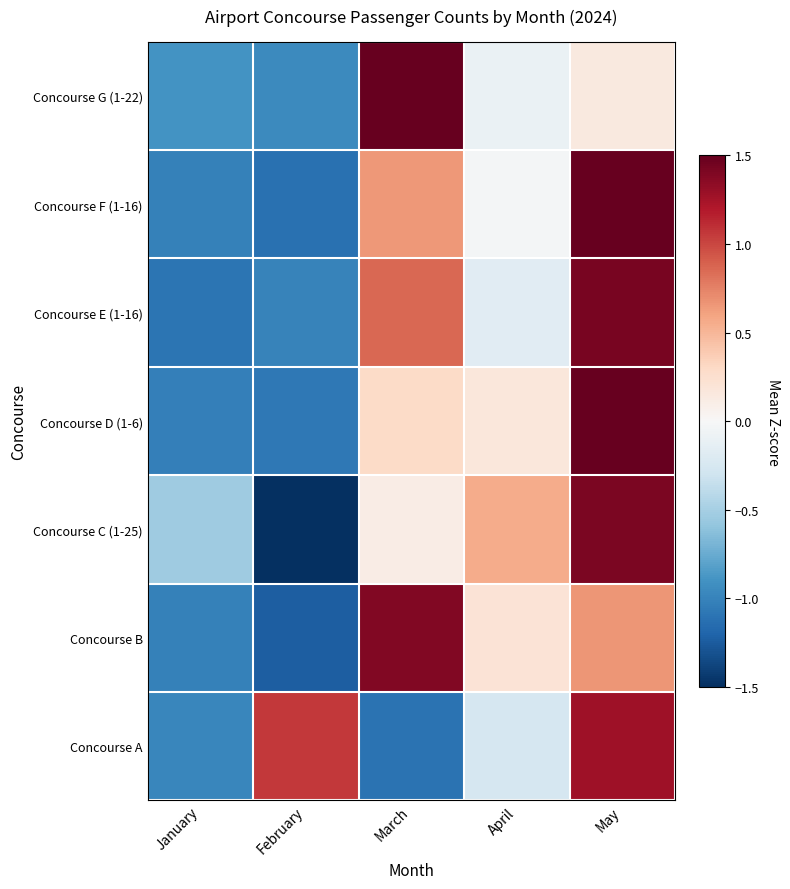

Reading left to right, extract all data points from this chart.

Concourse G (1-22): January=-0.9	February=-1.0	March=1.8	April=-0.1	May=0.1
Concourse F (1-16): January=-1.0	February=-1.1	March=0.7	April=-0.0	May=1.5
Concourse E (1-16): January=-1.1	February=-1.0	March=0.9	April=-0.2	May=1.4
Concourse D (1-6): January=-1.0	February=-1.1	March=0.3	April=0.2	May=1.6
Concourse C (1-25): January=-0.5	February=-1.6	March=0.1	April=0.6	May=1.4
Concourse B: January=-1.0	February=-1.2	March=1.4	April=0.2	May=0.7
Concourse A: January=-1.0	February=1.1	March=-1.1	April=-0.2	May=1.3